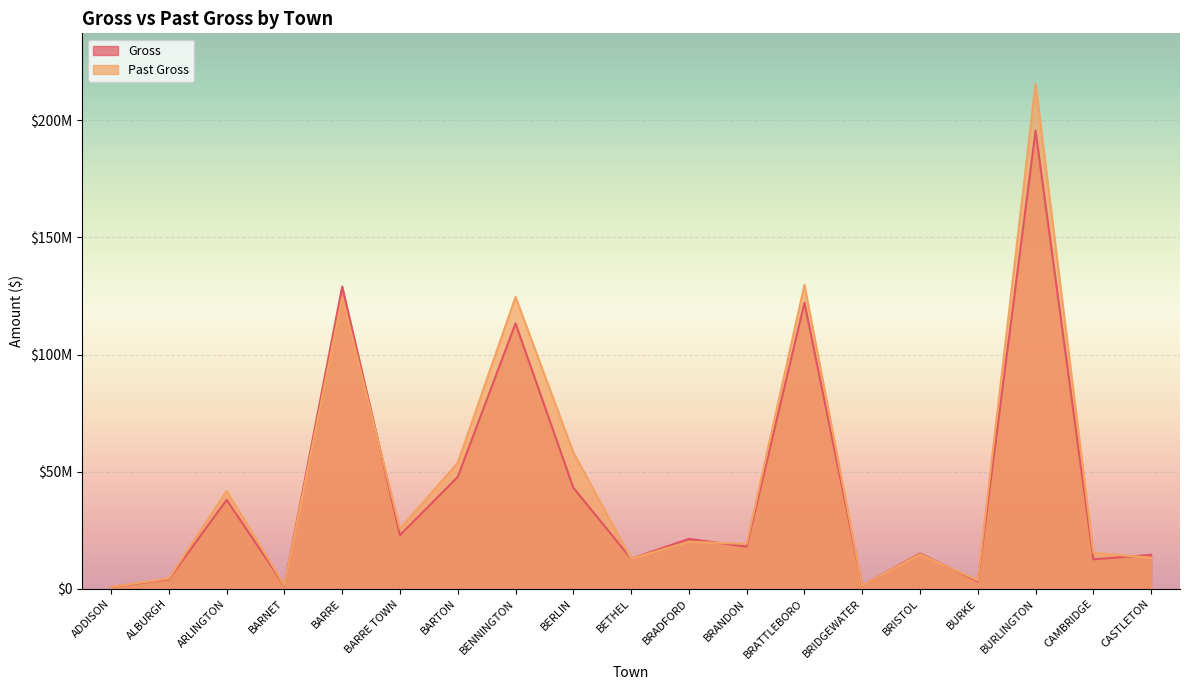

How many data points in Past Gross are less than 19196066?

9